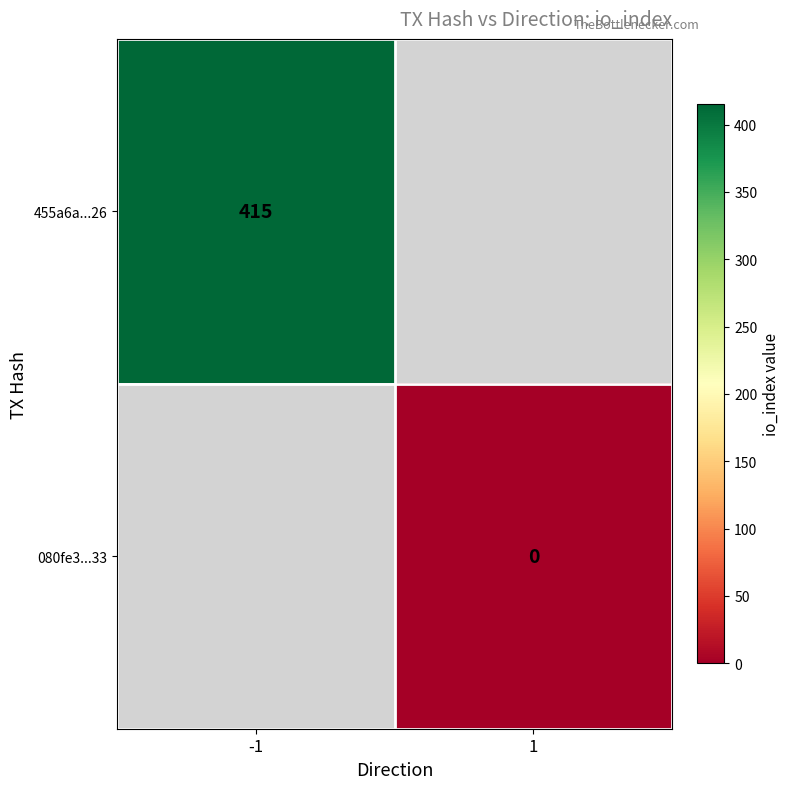

True or false: 455a6a...26 has a value of 415 at -1.

True